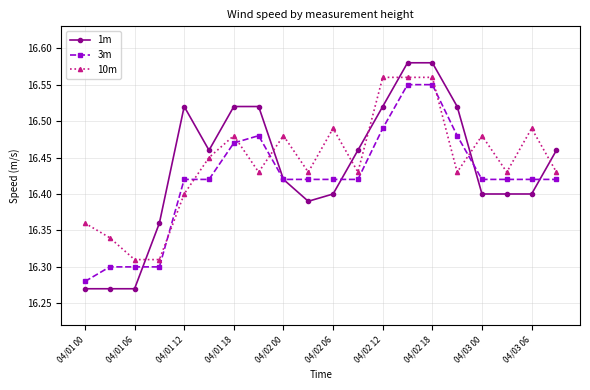

How many 3m values are between 16 and 17?

20